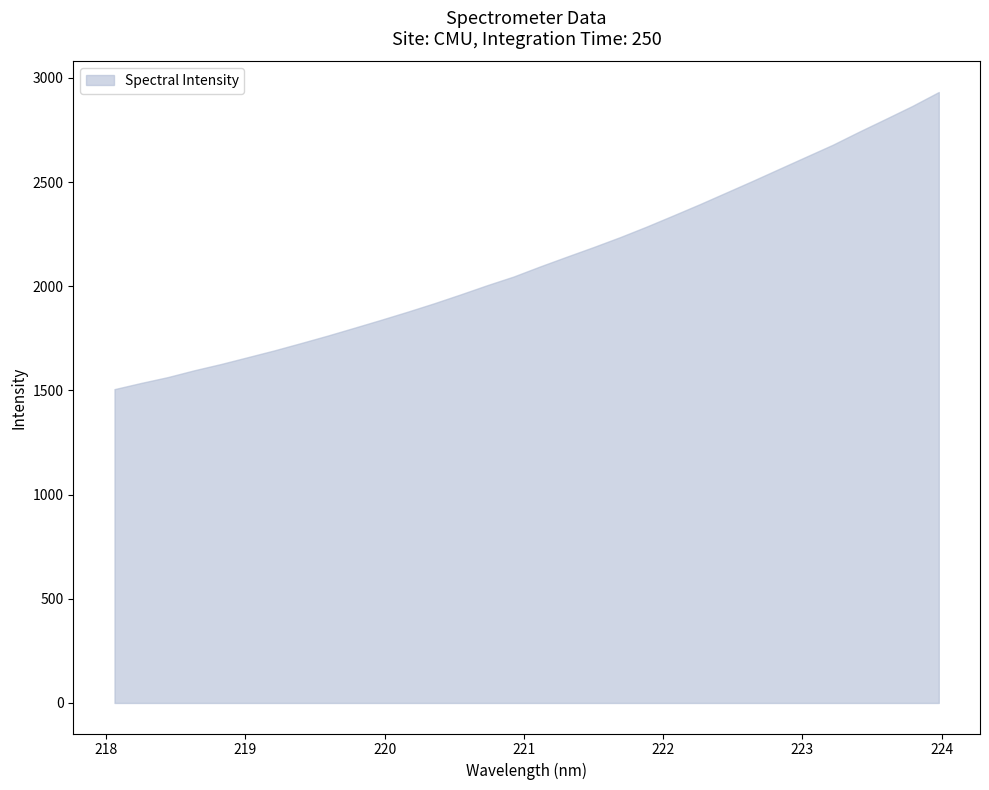

What is the difference between the values at 220.1623 and 223.2172?

801.4